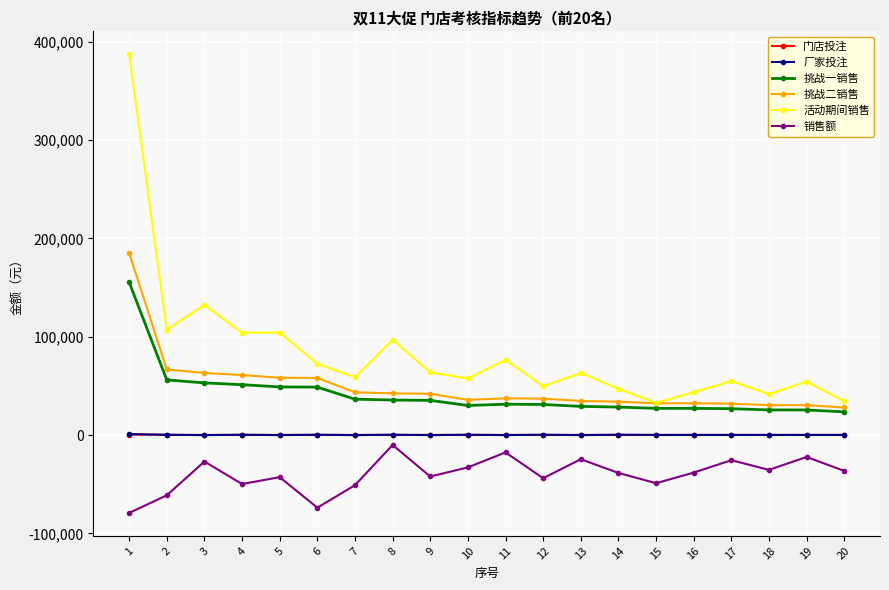

What is the sum of all 厂家投注 values?

5000.0